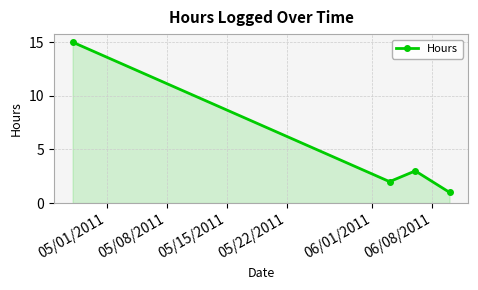

What is the maximum value shown in the chart?

15